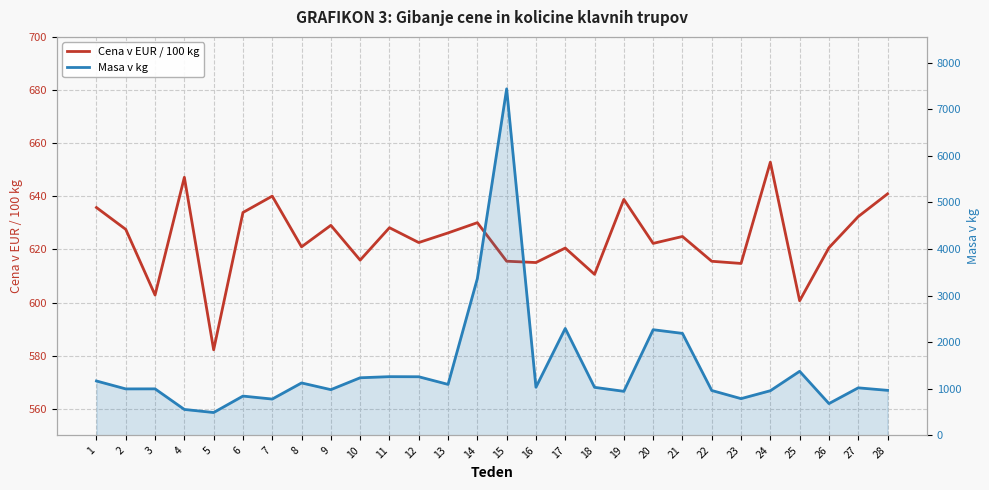

What is the value of the Masa v kg point at the 4th from the left?

556.0